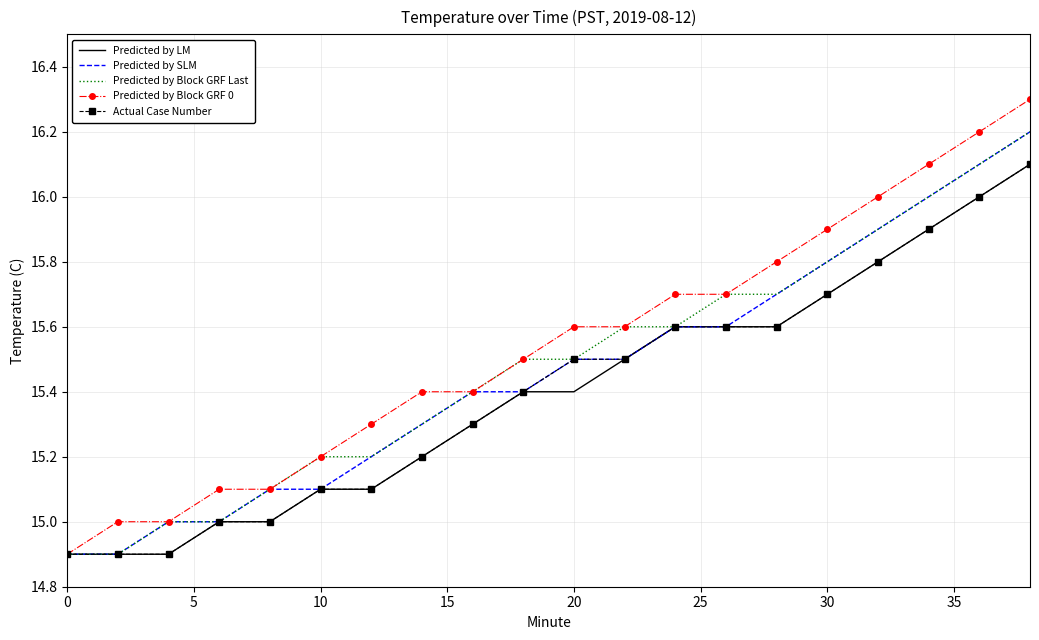

Reading left to right, what are all the values shown in this chart?

Predicted by LM: 14.9	14.9	14.9	15.0	15.0	15.1	15.1	15.2	15.3	15.4	15.4	15.5	15.6	15.6	15.6	15.7	15.8	15.9	16.0	16.1
Predicted by SLM: 14.9	14.9	15.0	15.0	15.1	15.1	15.2	15.3	15.4	15.4	15.5	15.5	15.6	15.6	15.7	15.8	15.9	16.0	16.1	16.2
Predicted by Block GRF Last: 14.9	14.9	15.0	15.0	15.1	15.2	15.2	15.3	15.4	15.5	15.5	15.6	15.6	15.7	15.7	15.8	15.9	16.0	16.1	16.2
Predicted by Block GRF 0: 14.9	15.0	15.0	15.1	15.1	15.2	15.3	15.4	15.4	15.5	15.6	15.6	15.7	15.7	15.8	15.9	16.0	16.1	16.2	16.3
Actual Case Number: 14.9	14.9	14.9	15.0	15.0	15.1	15.1	15.2	15.3	15.4	15.5	15.5	15.6	15.6	15.6	15.7	15.8	15.9	16.0	16.1